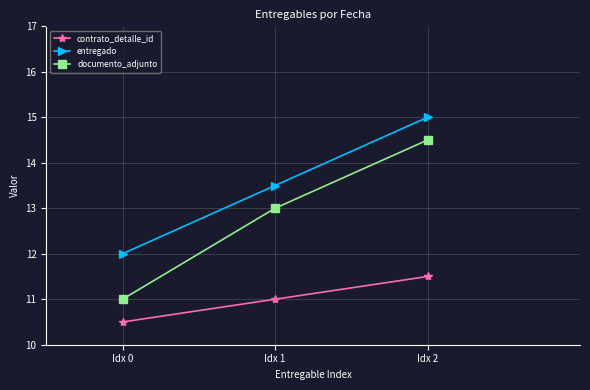

At how many categories does at least one series exceed 10?

3